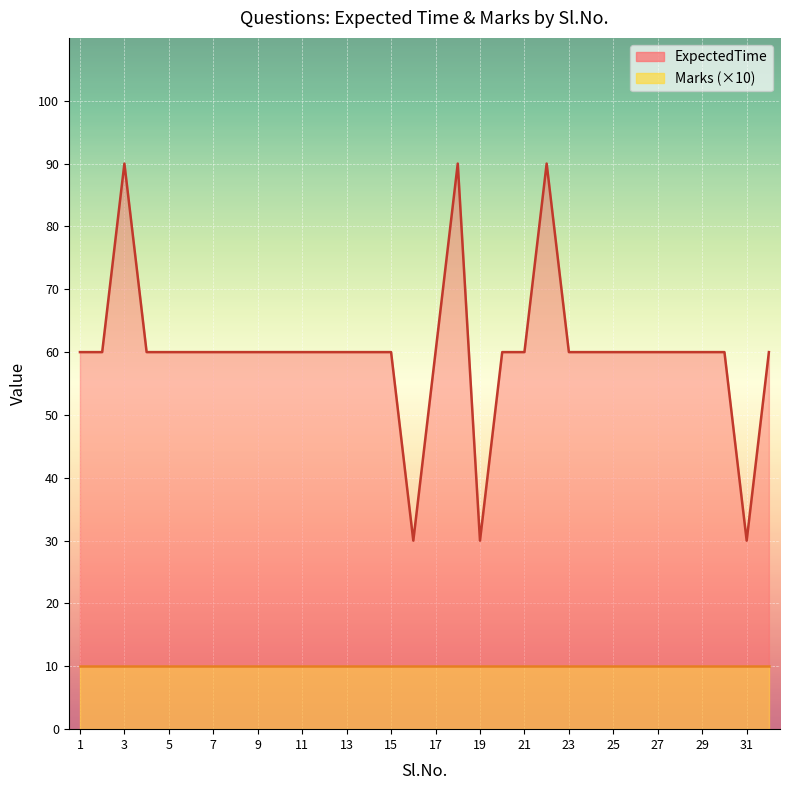

Reading right to left, what are all the values shown in this chart?

60	30	60	60	60	60	60	60	60	60	90	60	60	30	90	60	30	60	60	60	60	60	60	60	60	60	60	60	60	90	60	60